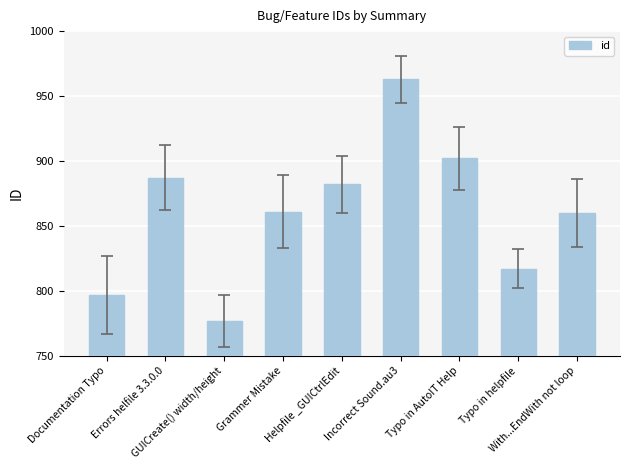

What is the difference between the maximum and minimum values?

186